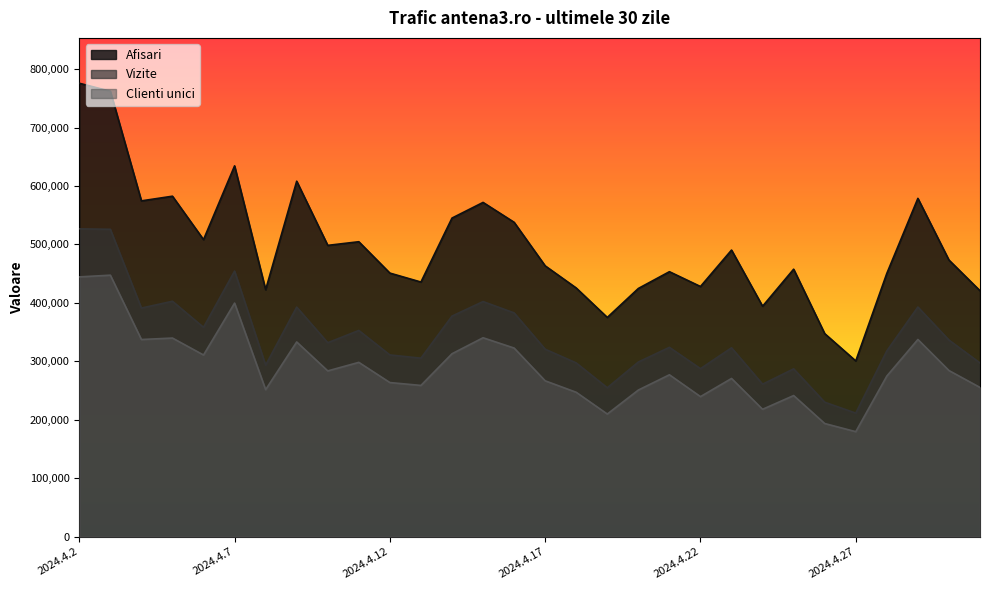

True or false: Clienti unici and Vizite cross at least once.

False